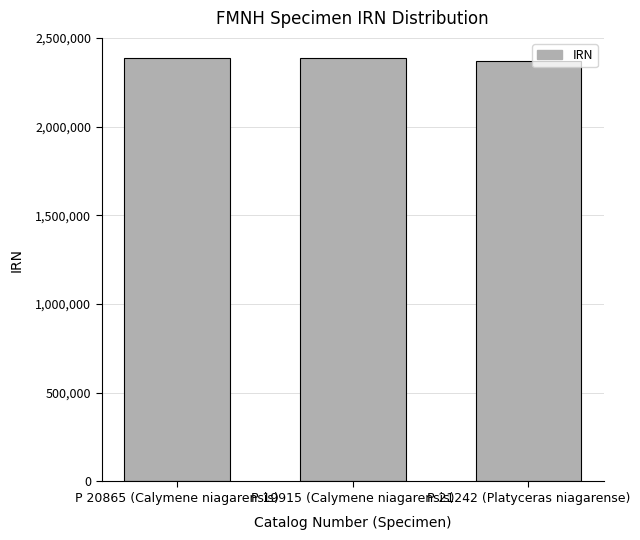

What is the difference between the maximum and second lowest values?

5